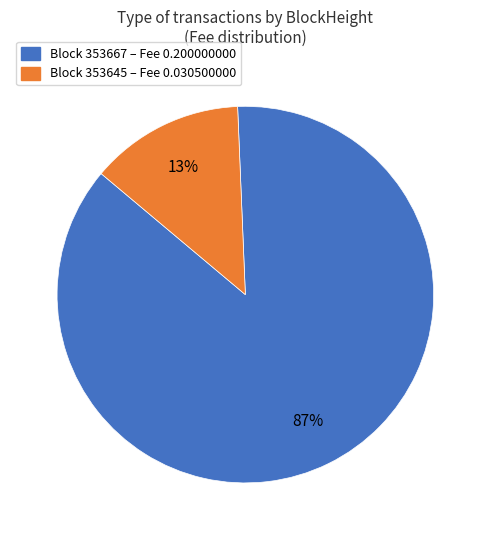

Is there a majority slice in this chart?

Yes